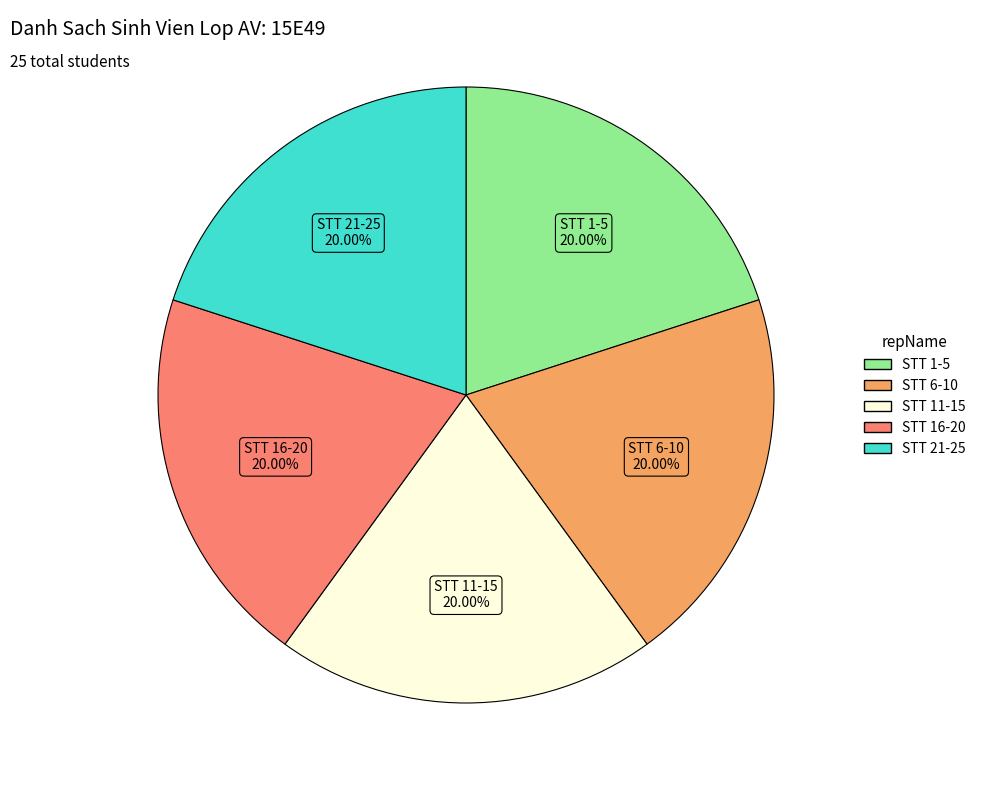

Does any single category account for the majority?

No